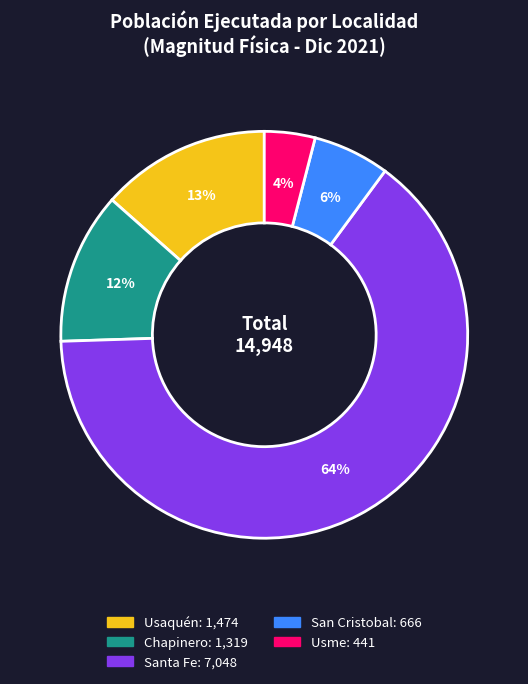

What is the largest slice in the pie chart?

Santa Fe